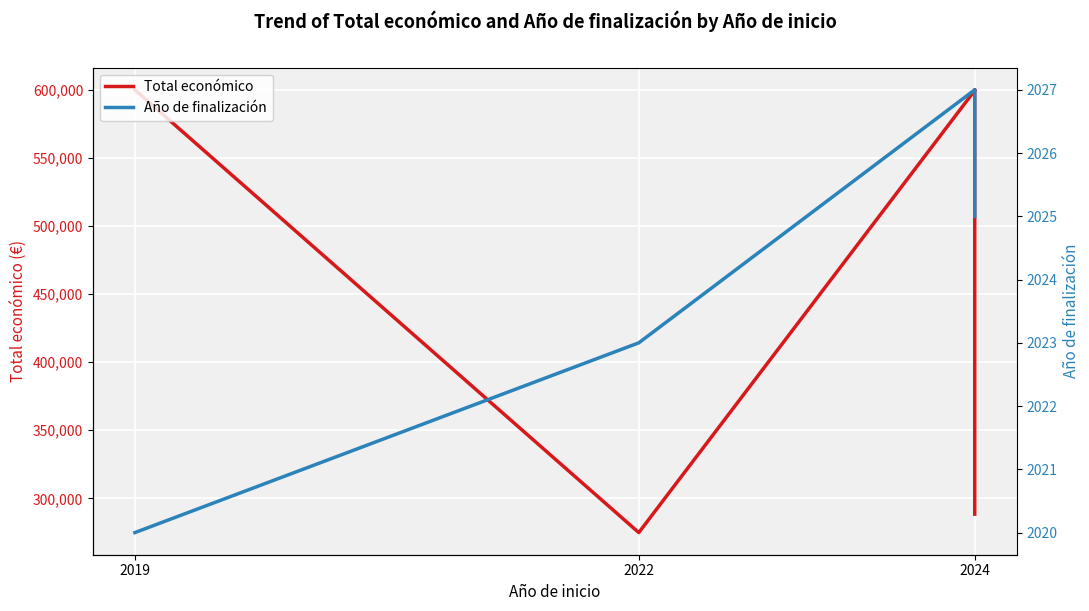

Rank the series at 2022 from lowest to highest value.

Año de finalización, Total económico